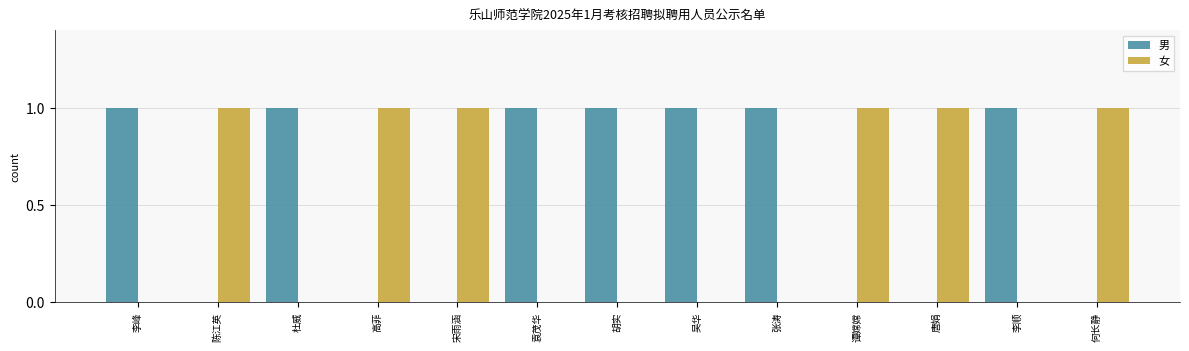

What is the highest value of the 女 series?

1